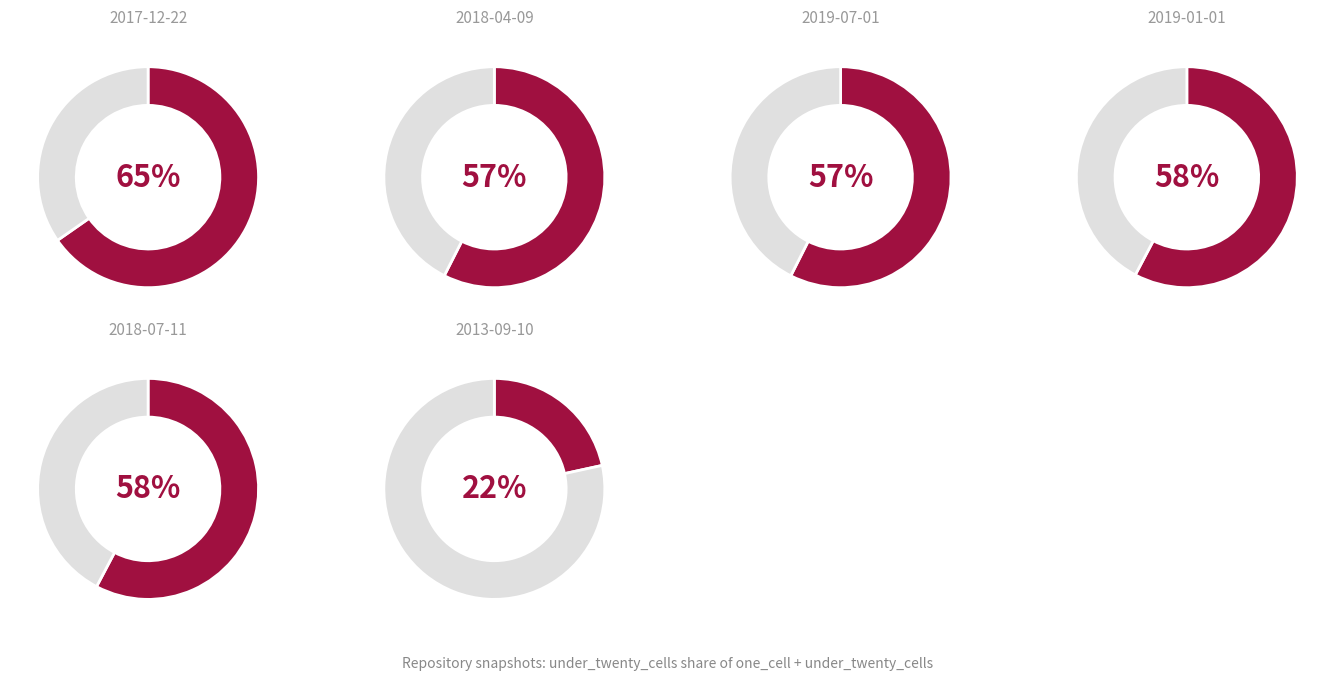

Is there a majority slice in this chart?

No